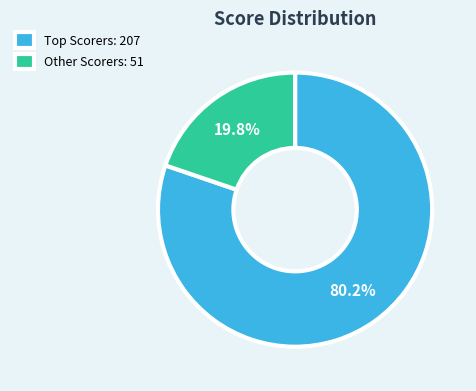

Is there any slice that represents more than half of the pie?

Yes